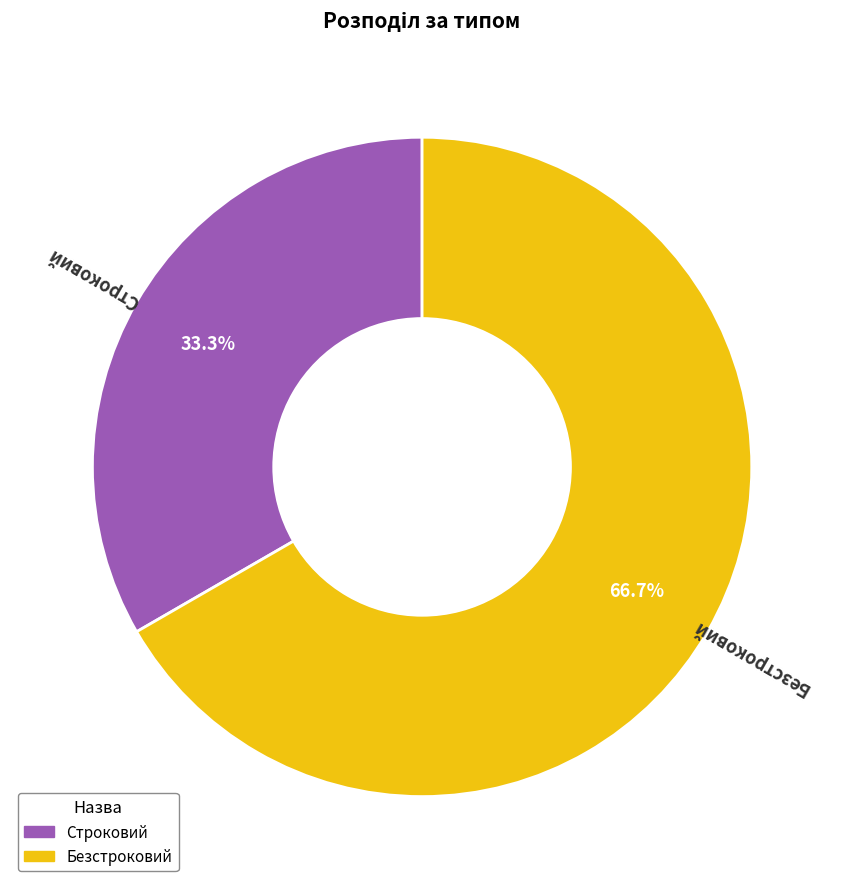

Which has a higher value, Строковий or Безстроковий?

Безстроковий